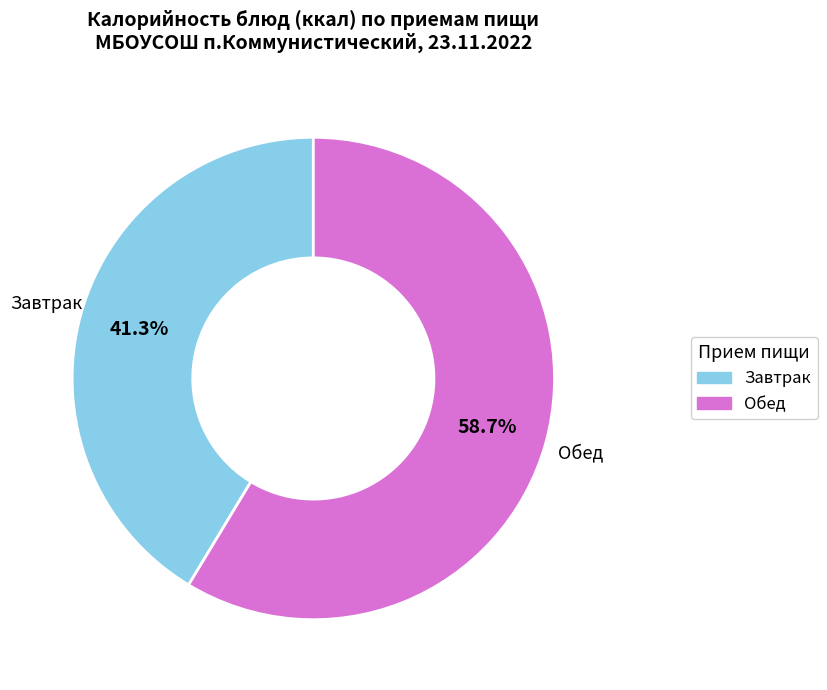

To the nearest percent, what is the average slice percentage?

50%